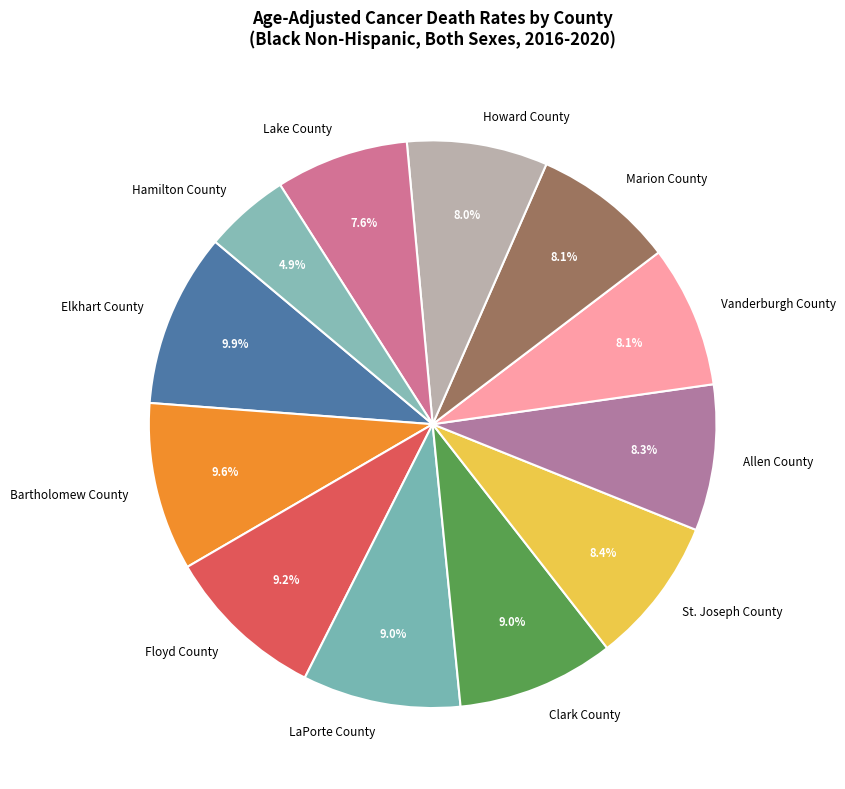

Is the sum of Clark County and Elkhart County greater than half?

No